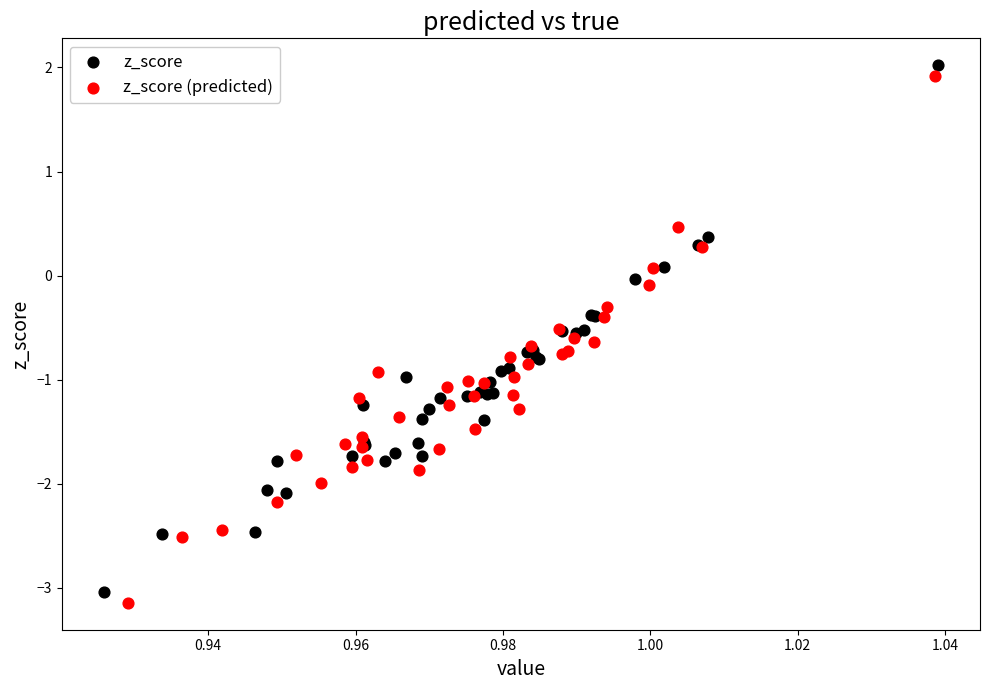

Which series has the largest Y range (max minus min)?

z_score